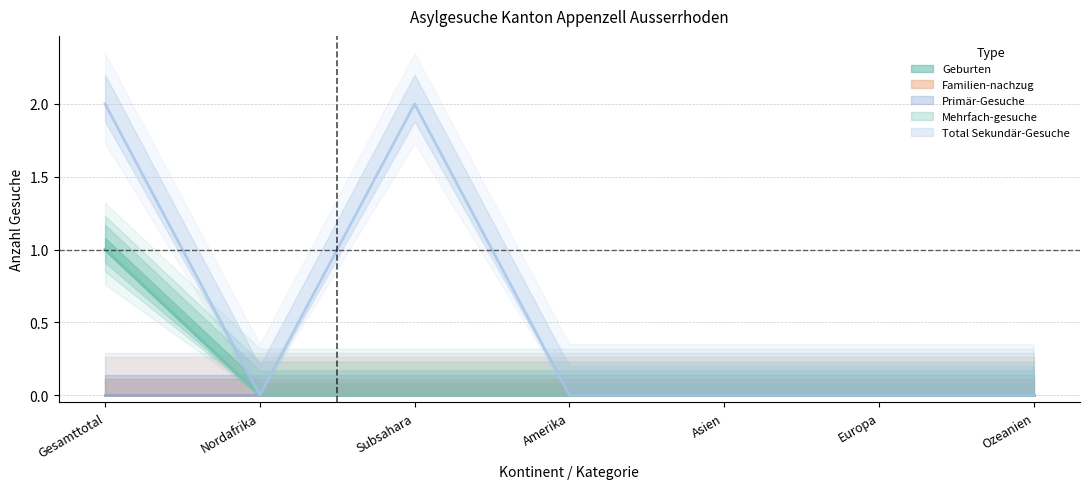

Where is the first local minimum for Total Sekundär-Gesuche?

Nordafrika